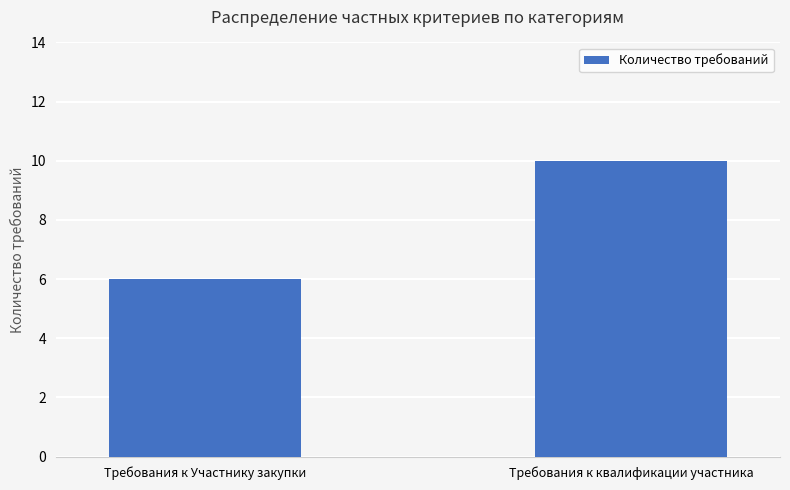

The chart shows a value of 6 at Требования к Участнику закупки. True or false?

True